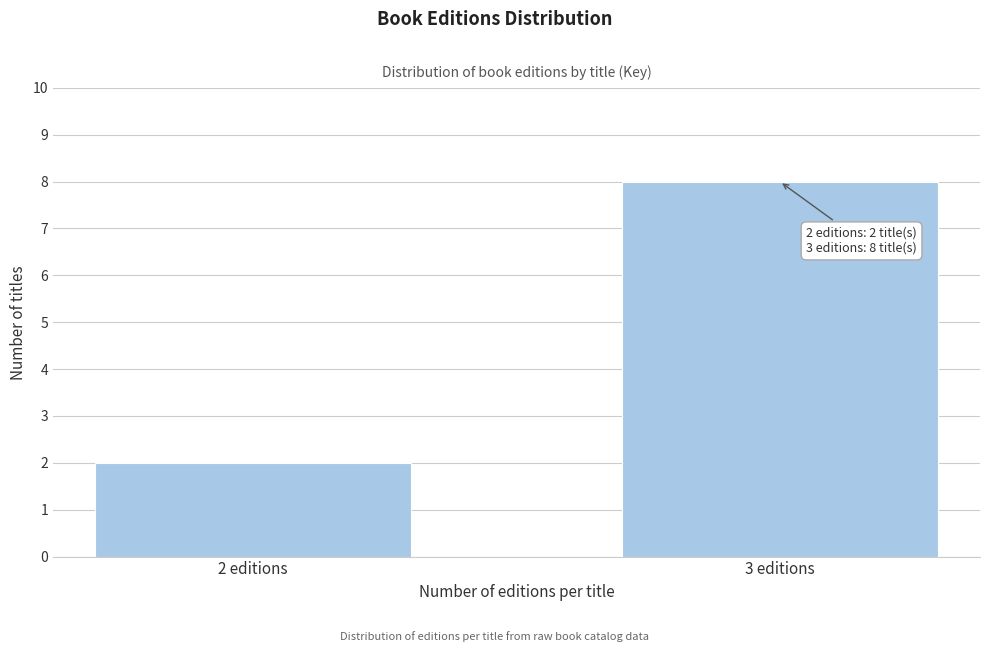

Reading right to left, extract all data points from this chart.

3 editions=8	2 editions=2